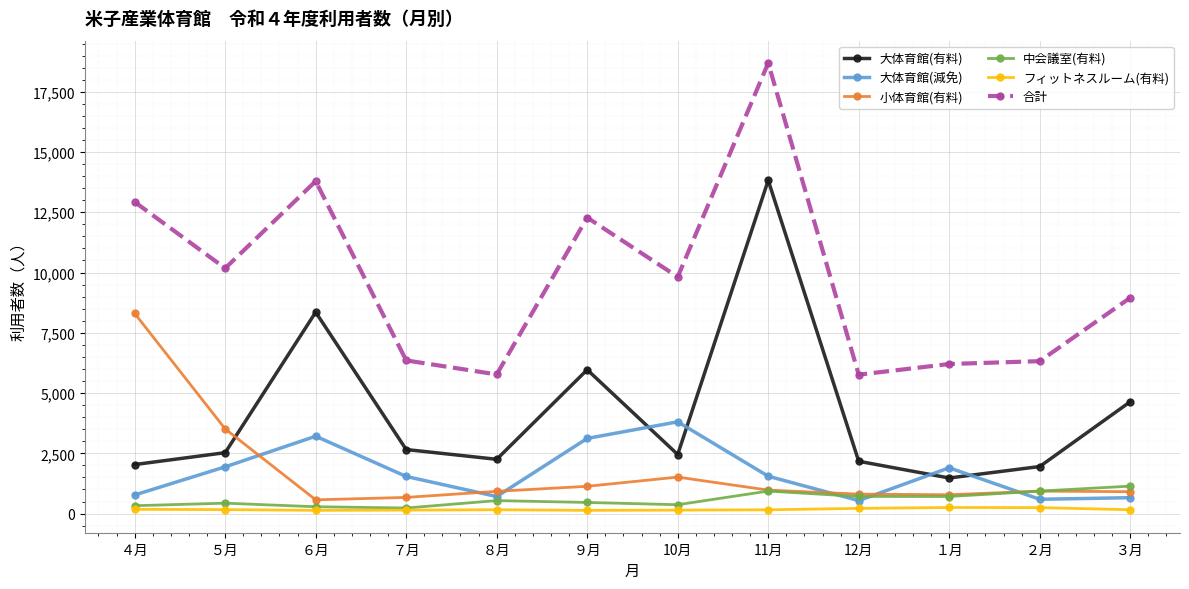

What is the label of the 2nd point from the right?

２月